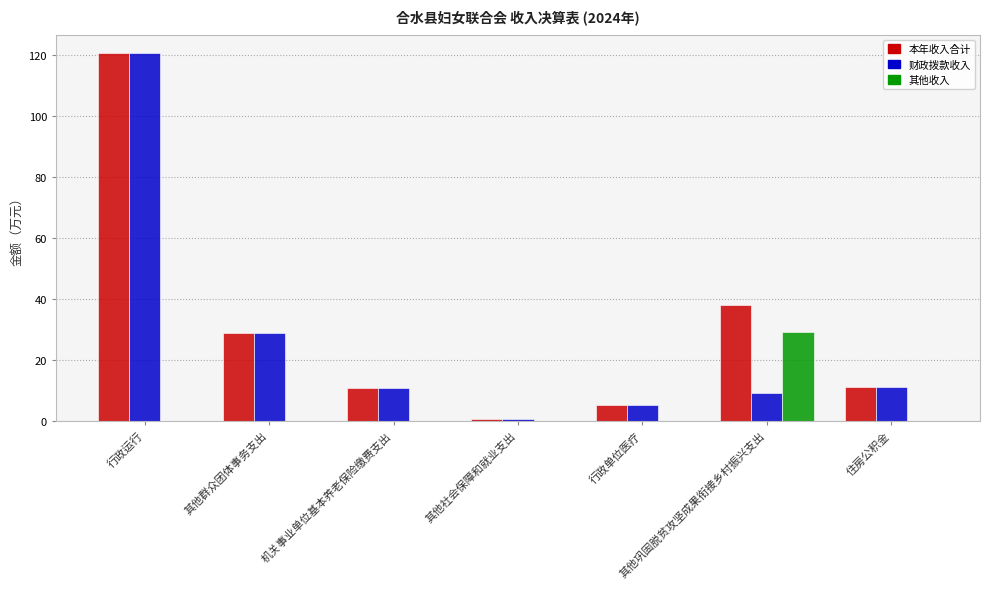

Between 机关事业单位基本养老保险缴费支出 and 其他巩固脱贫攻坚成果衔接乡村振兴支出, which series saw the biggest shift?

其他收入